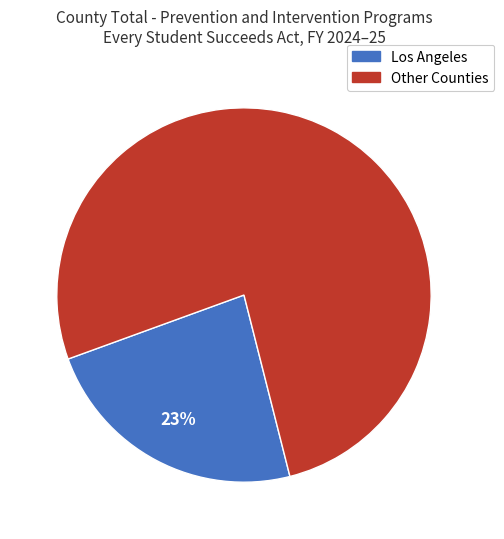

Does any single category account for the majority?

Yes